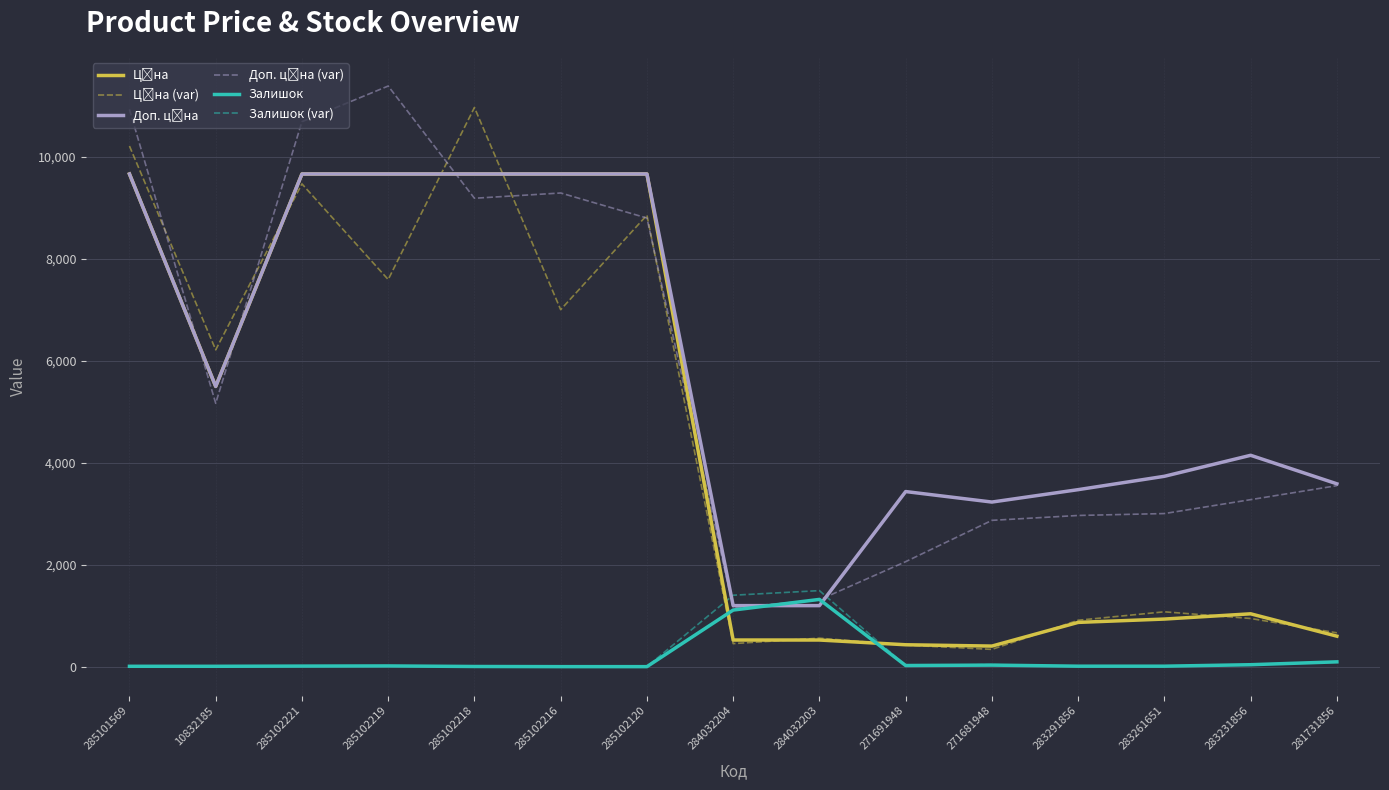

How many distinct data groups are displayed?

6